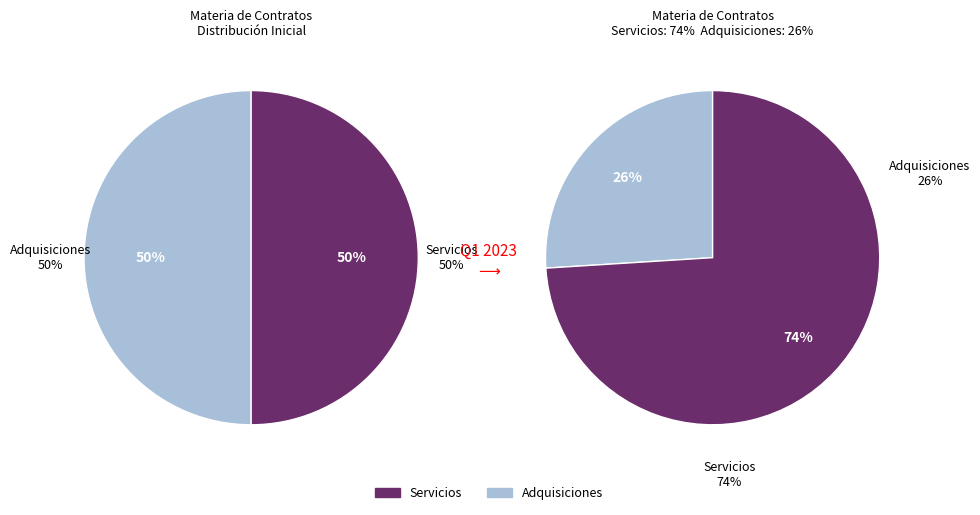

The Servicios slice represents 70% of the pie. True or false?

False